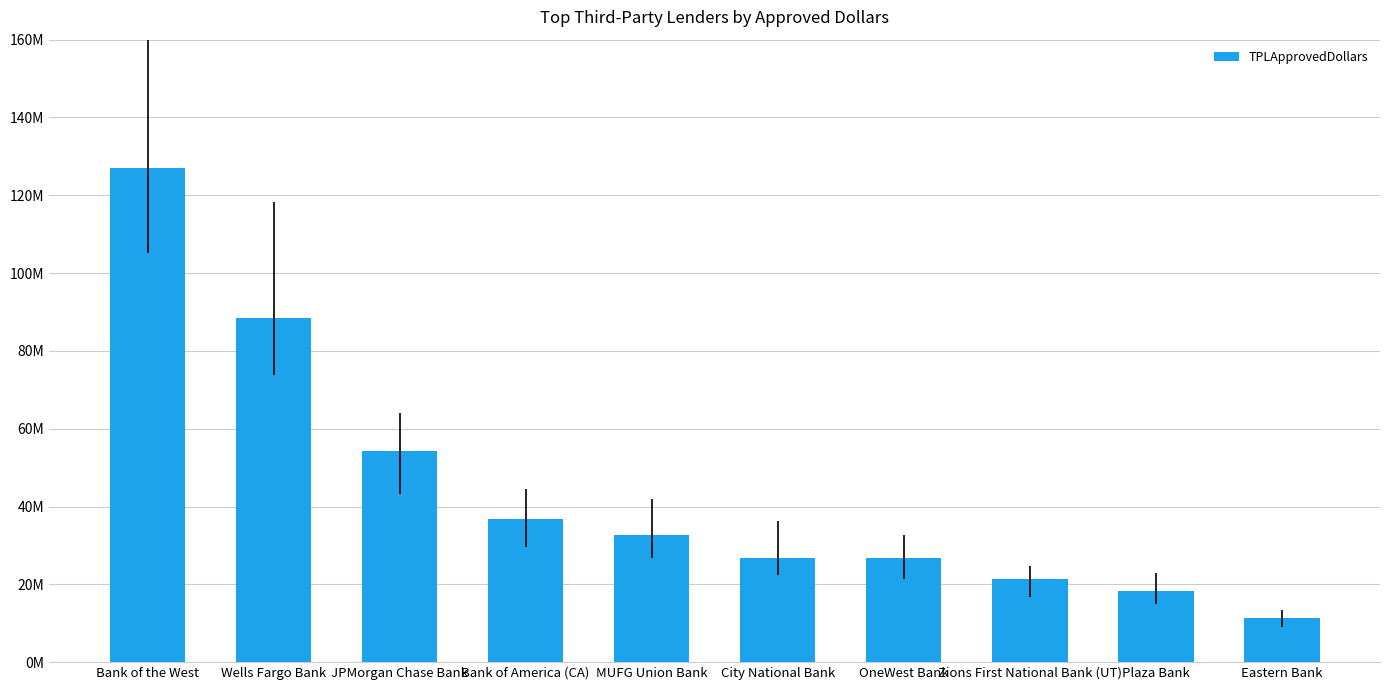

Are the bars horizontal?

No